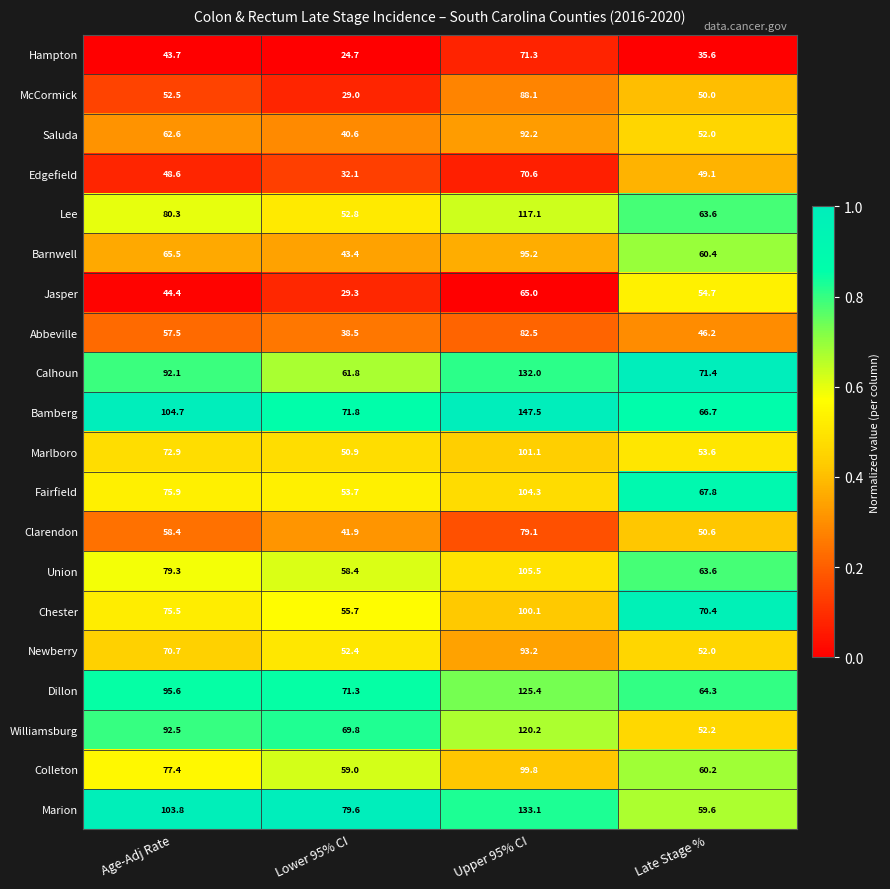

At which category is the sum across all series the highest?

Upper 95% CI